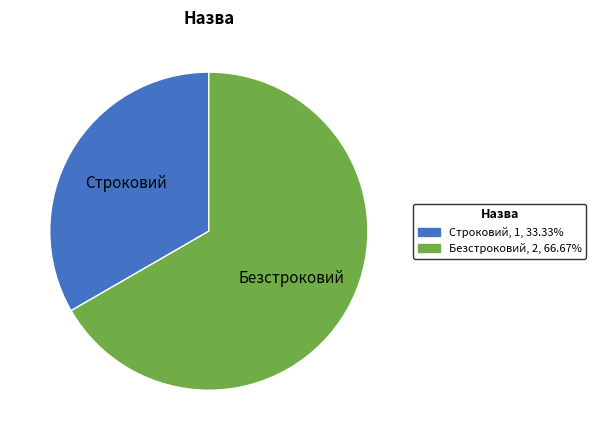

Rank the categories by value from highest to lowest.

Безстроковий, Строковий